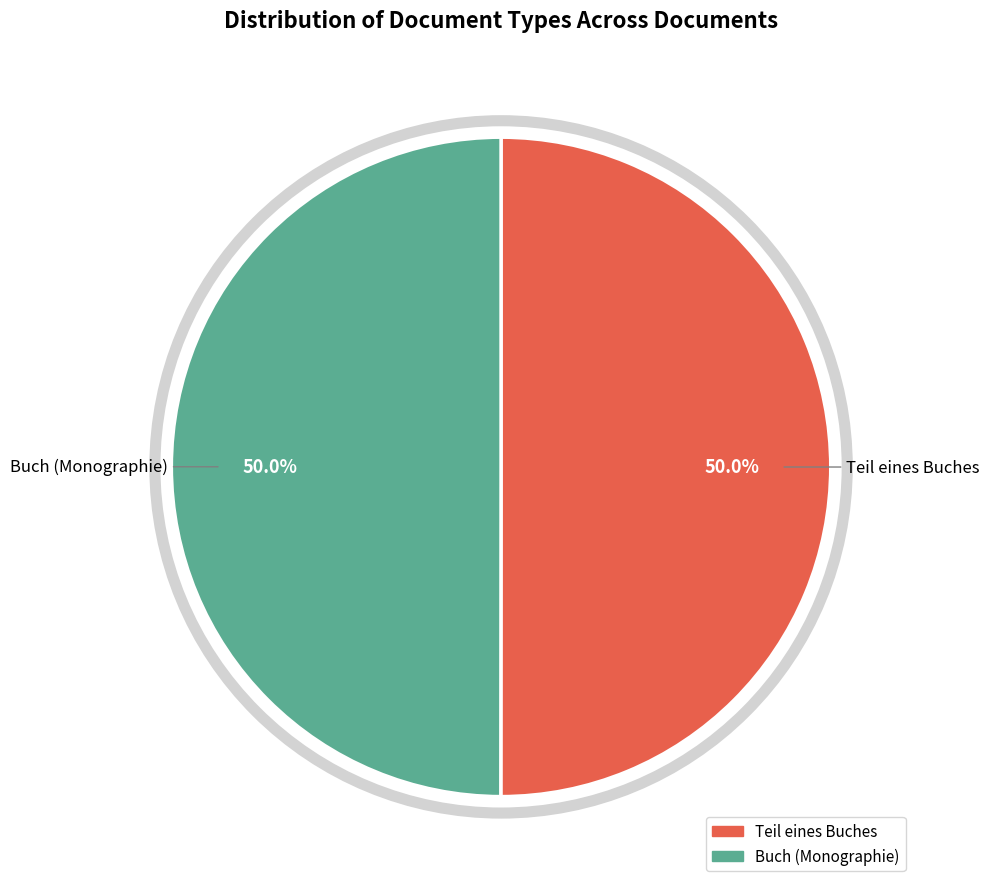

Combined, what portion of the pie is Buch (Monographie) and Teil eines Buches?

100.0%